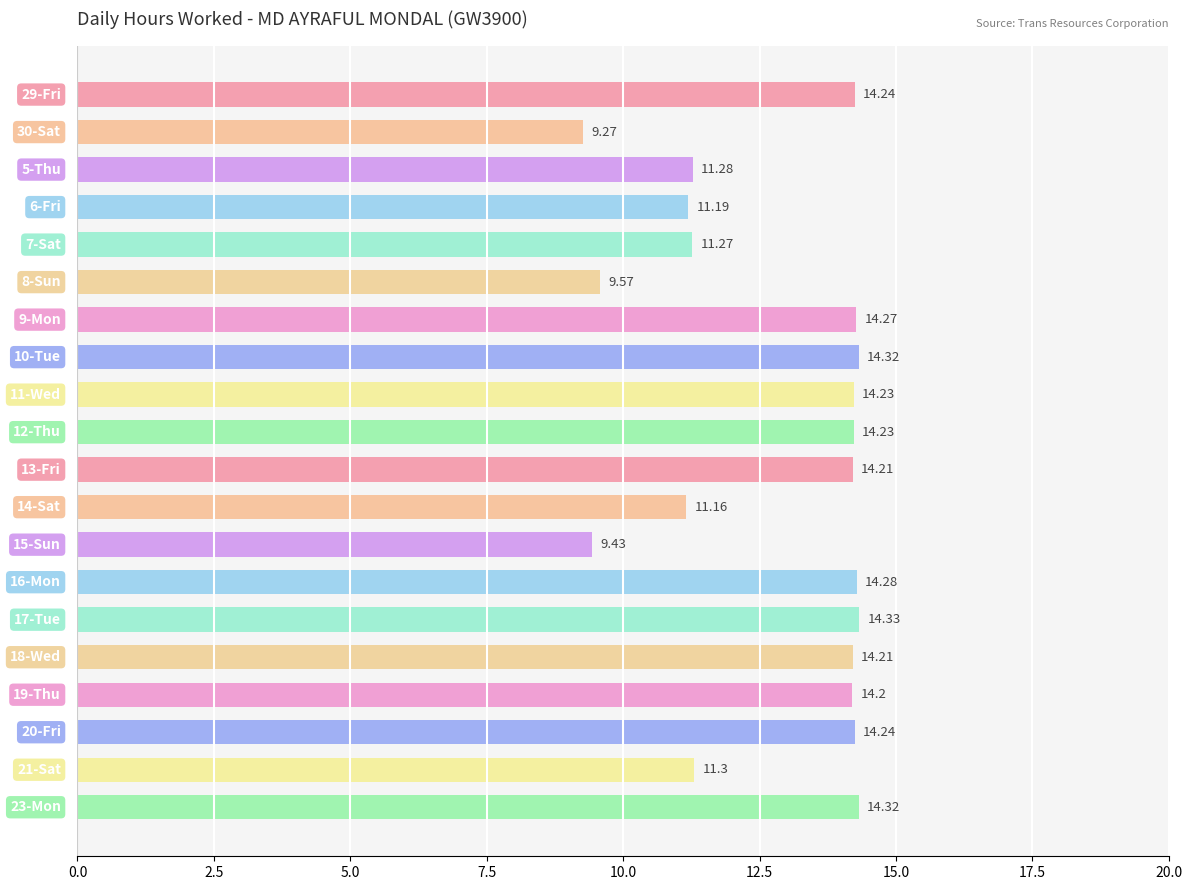

What is the maximum value shown in the chart?

14.3